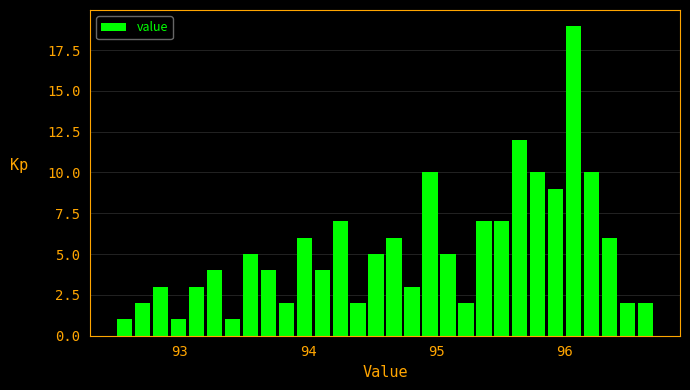

Around what value on the x-axis is the tallest bar? Give the approximate position of its centre, as read against the axis.

96.1